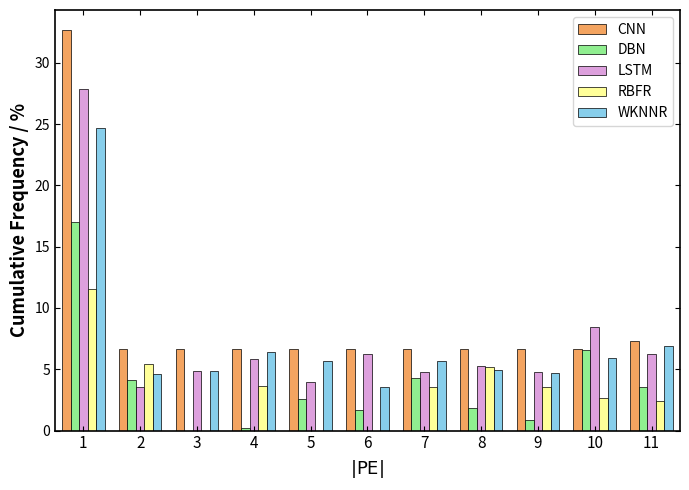

What is the total value across all series at 9?

20.4